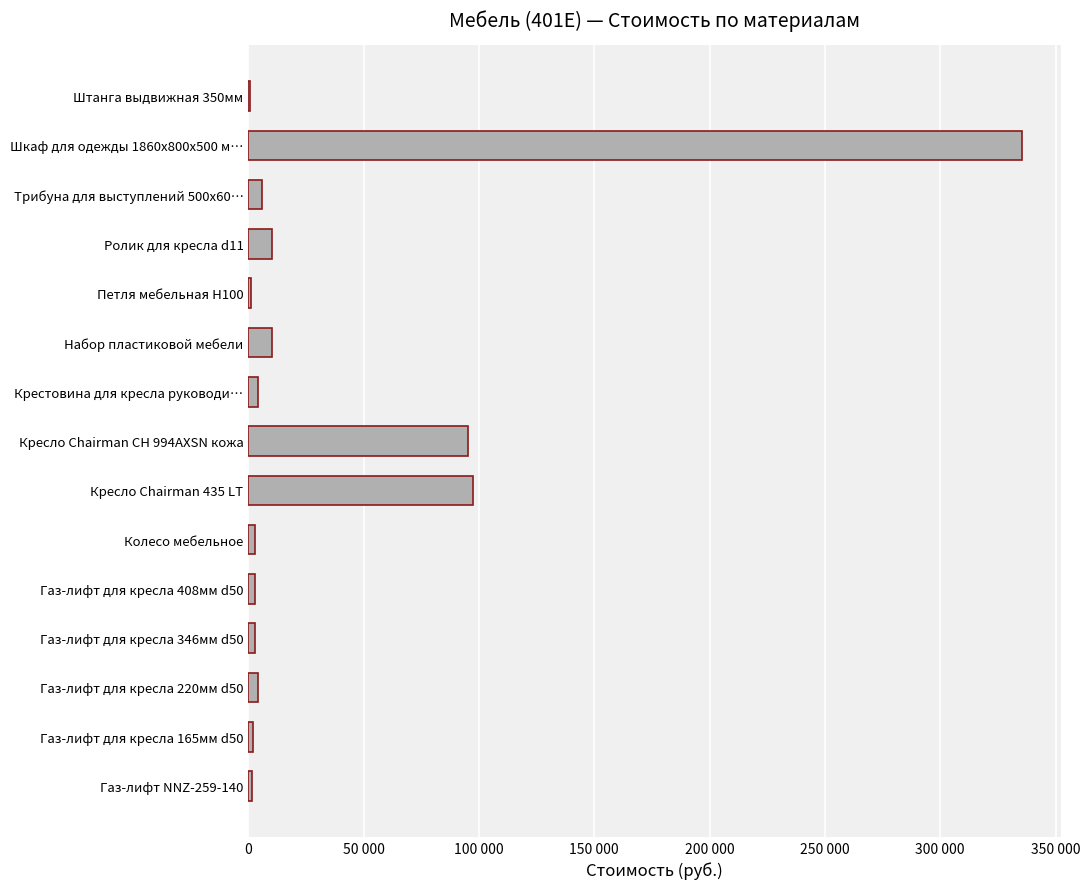

Are the bars horizontal?

Yes